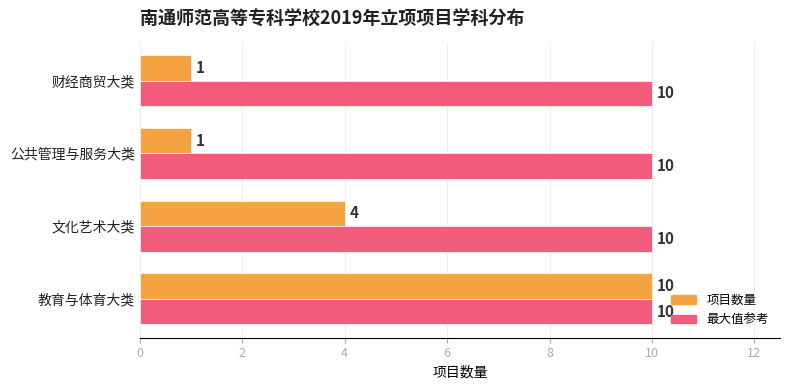

List the series in order of their overall mean, lowest first.

项目数量, 最大值参考